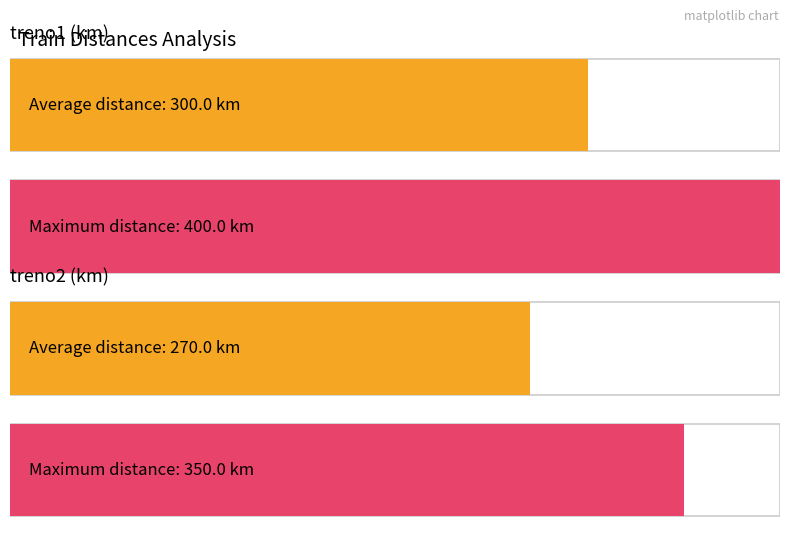

Are the bars horizontal?

Yes